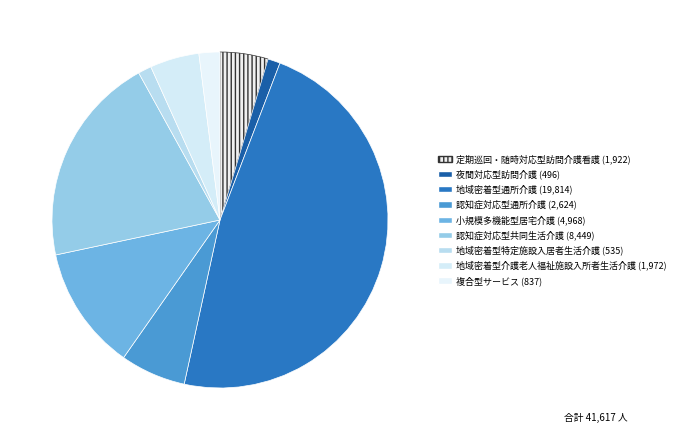

True or false: 複合型サービス accounts for 2% of the total.

True